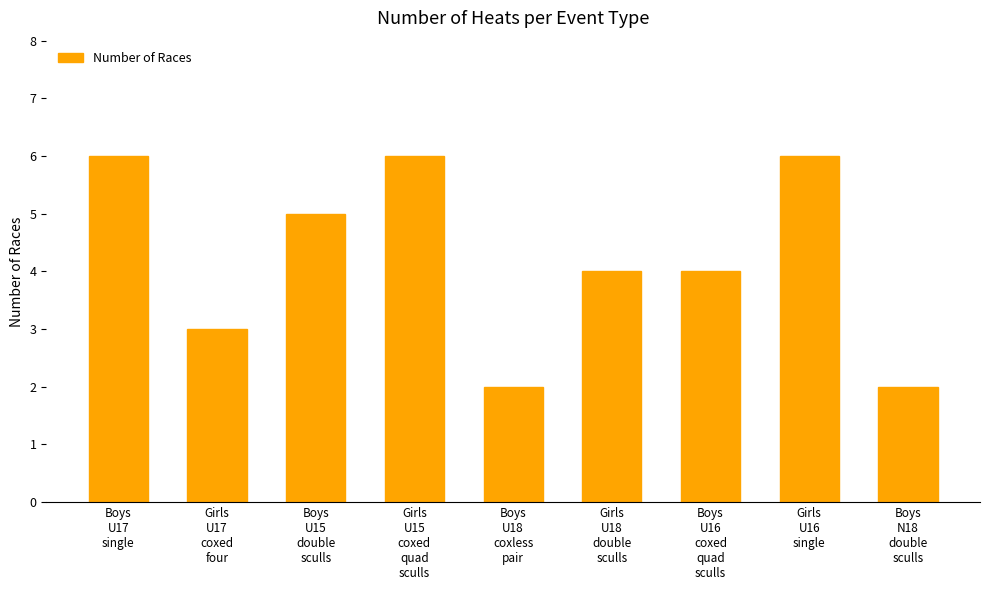

Are the bars horizontal?

No